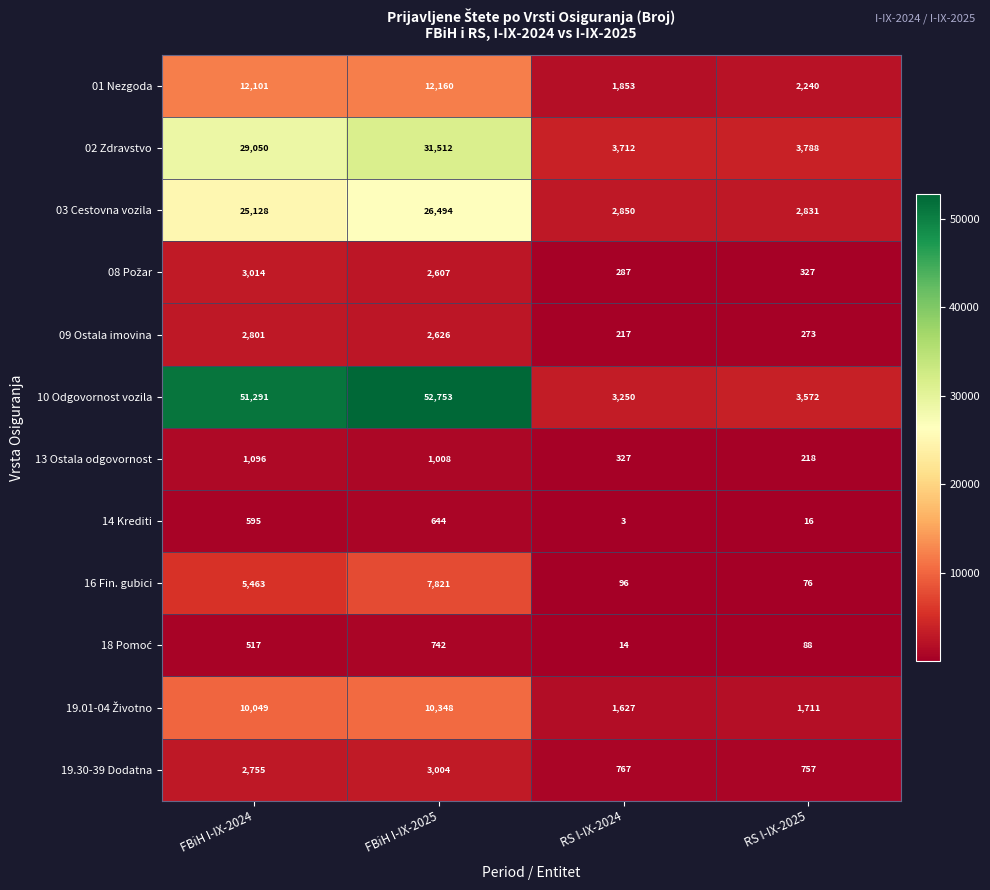

At which category does the chart reach its minimum across all series?

RS I-IX-2024